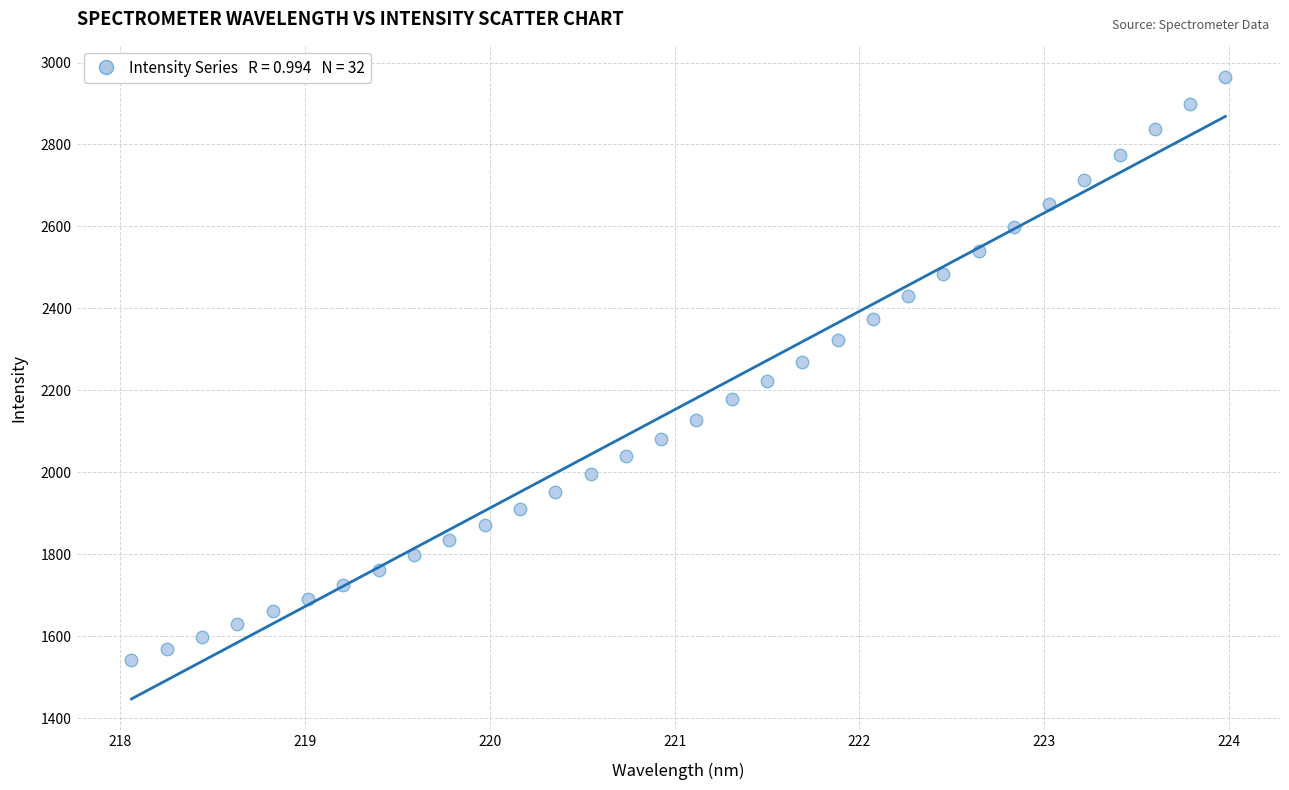

What is the range of X values (max minus min)?

5.9